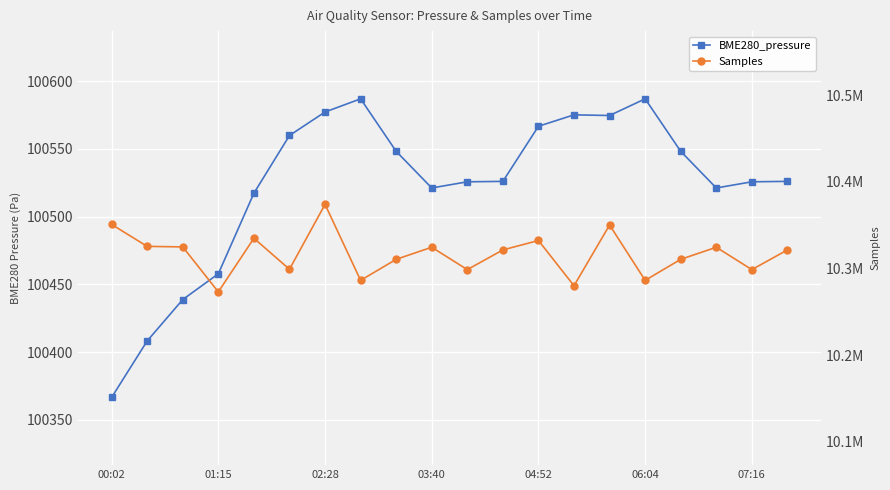

True or false: Samples has more than 1 interior local peaks.

True